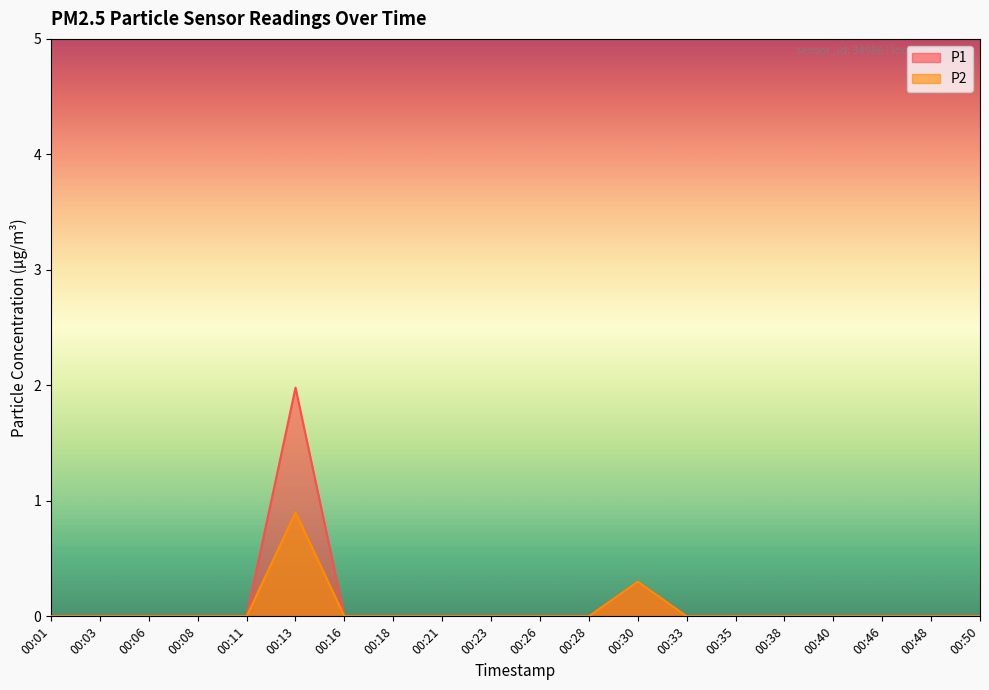

Rank the series by their average value, from highest to lowest.

P1, P2